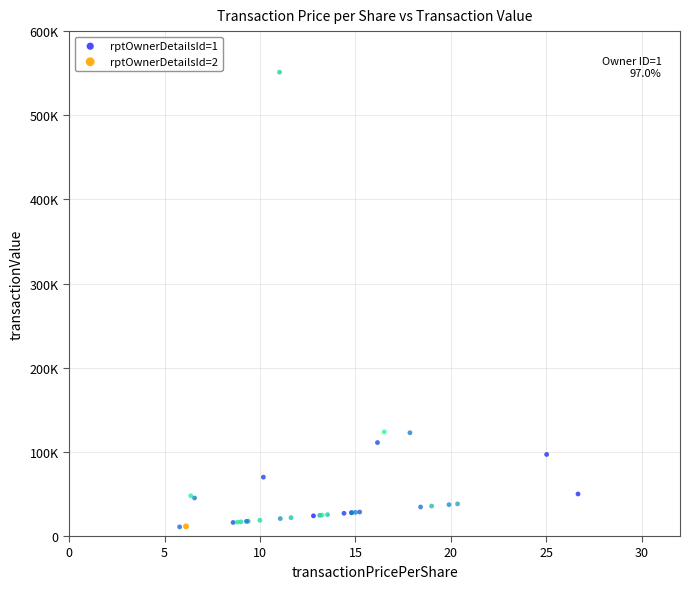

What are all the series names shown in the legend?

rptOwnerDetailsId=1, rptOwnerDetailsId=2